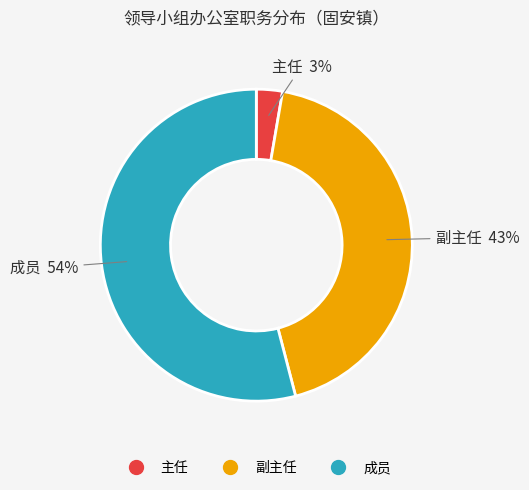

To the nearest percent, what percentage of the pie is 成员?

54%